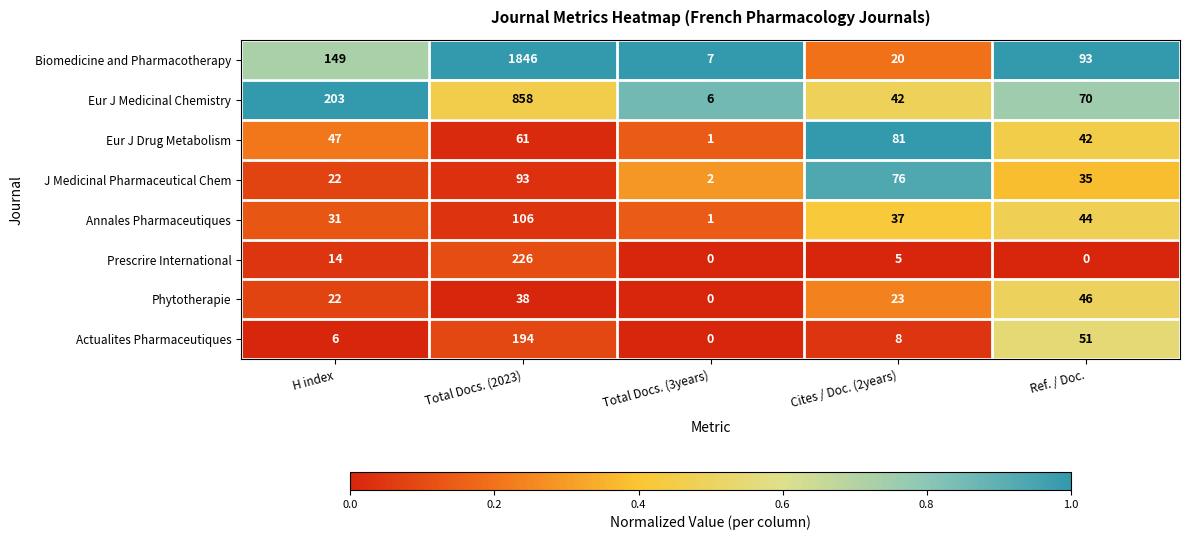

Is it true that Annales Pharmaceutiques equals 31 at H index?

True